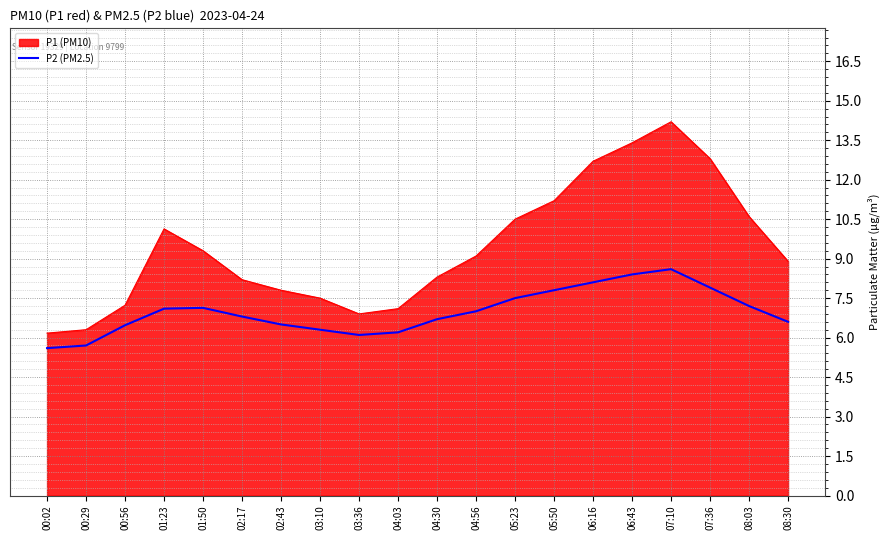

Is it true that P1 (PM10) equals 8.9 at 08:30?

True